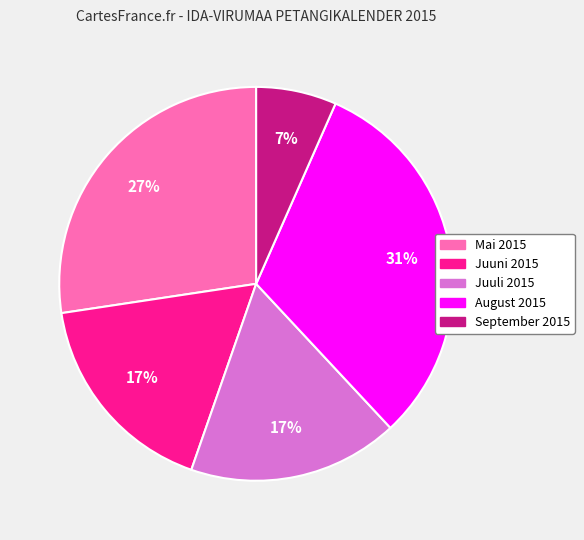

The August 2015 slice represents 31% of the pie. True or false?

True